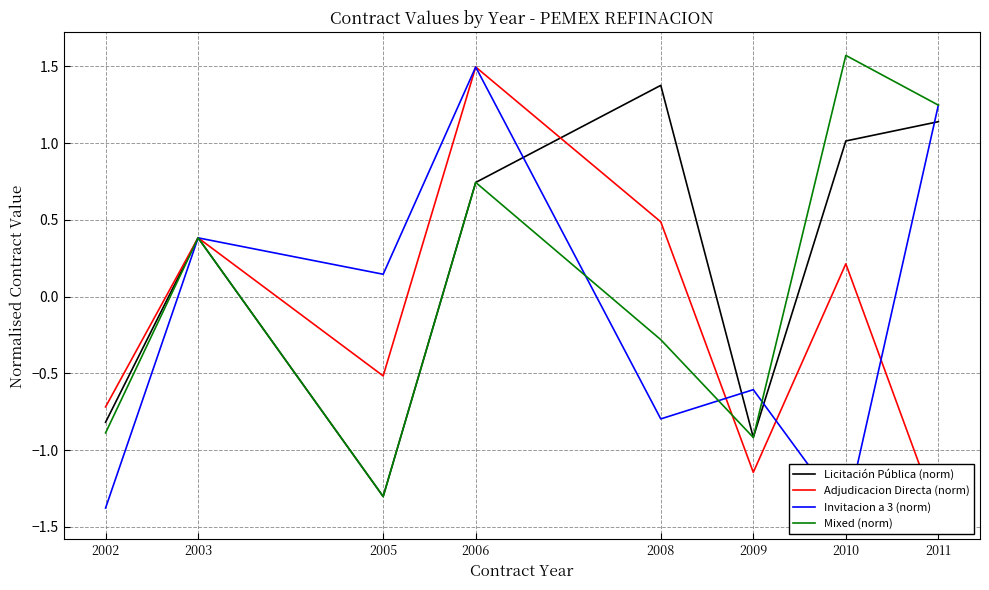

True or false: Licitación Pública (norm) has more than 1 points higher than both neighbors.

True